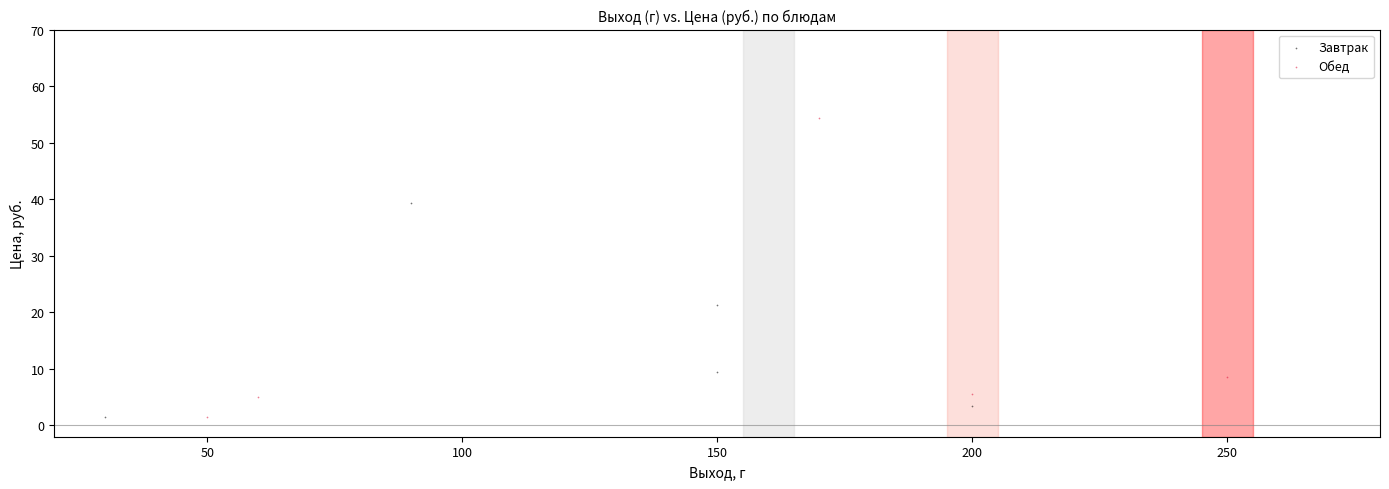

Which series reaches the maximum Y coordinate?

Обед